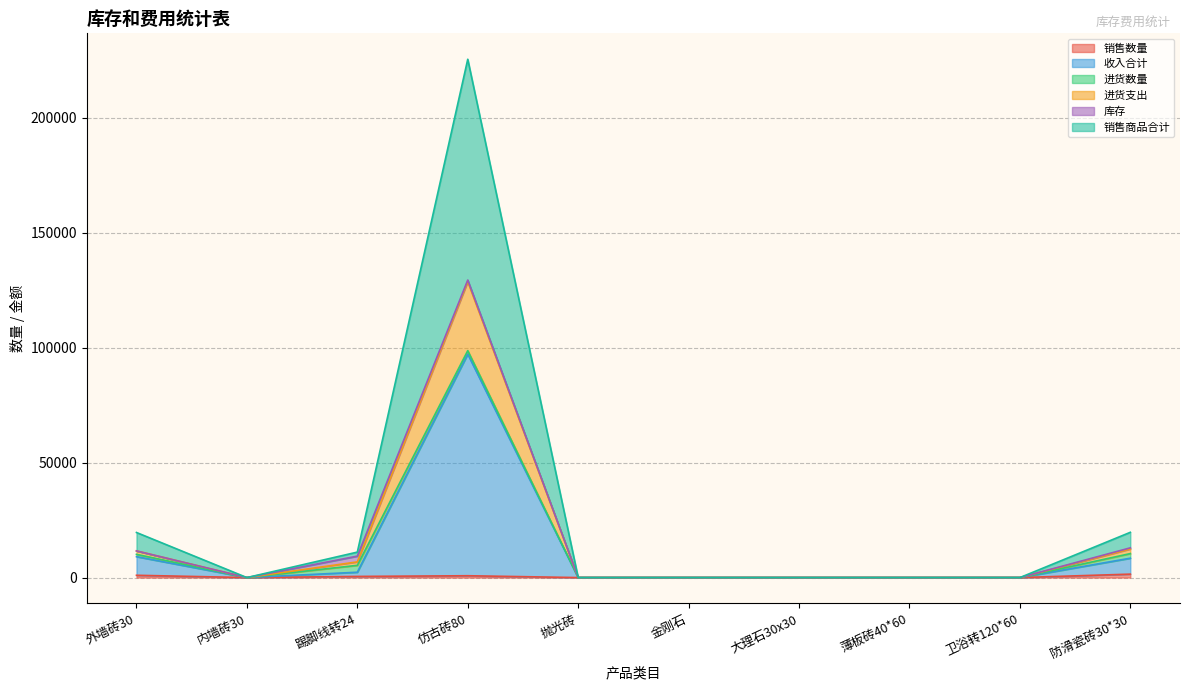

Is the value of 进货支出 at 防滑瓷砖30*30 greater than the value of 收入合计 at 内墙砖30?

Yes